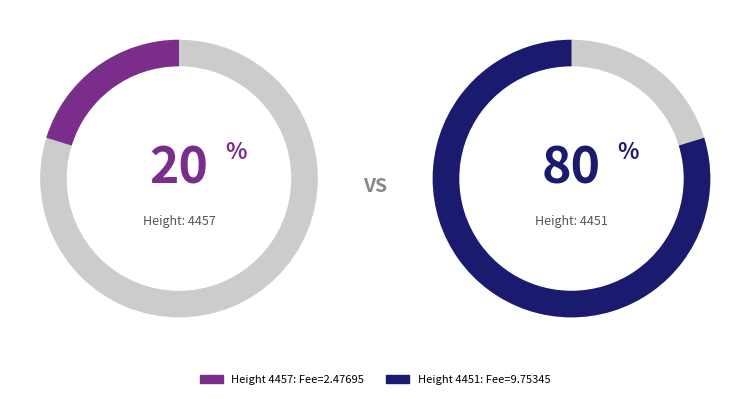

What percentage is the 4457 slice, to the nearest percent?

20%